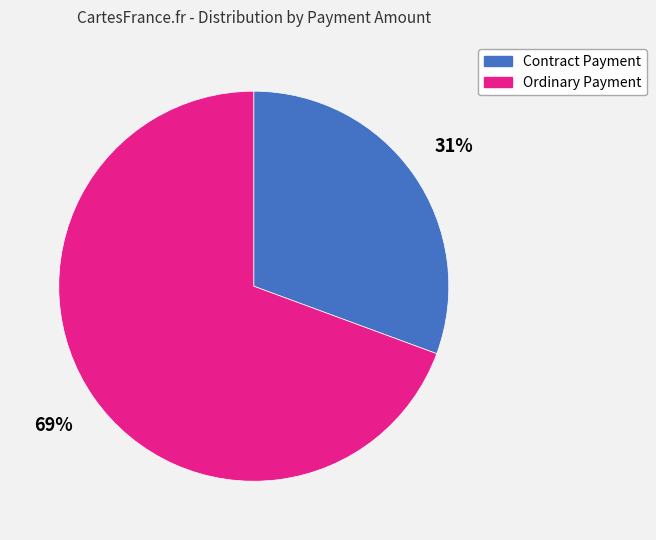

Does any single category account for the majority?

Yes